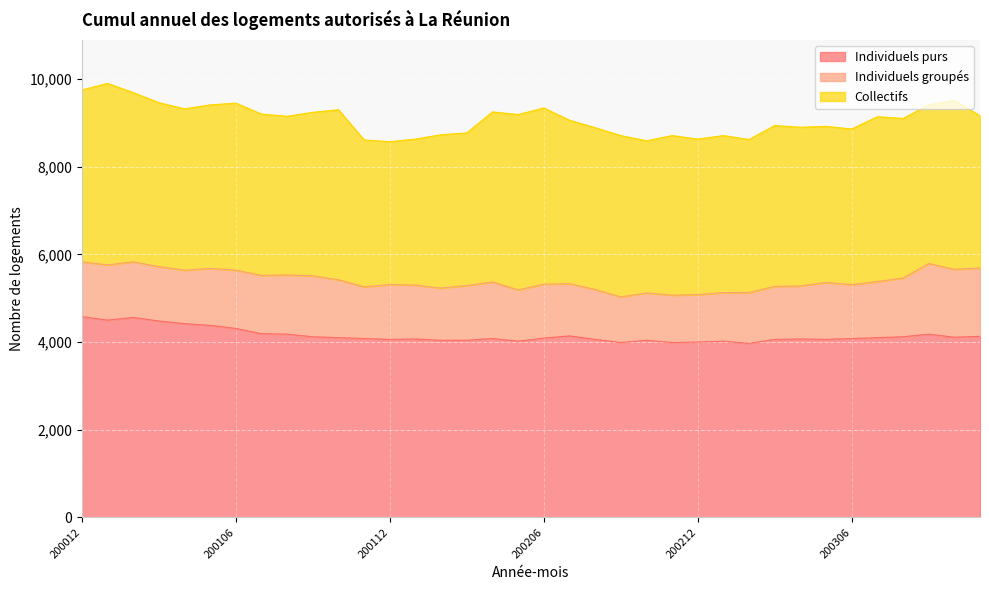

Reading left to right, extract all data points from this chart.

Individuels purs: 4580	4500	4560	4480	4420	4380	4310	4190	4180	4120	4100	4080	4060	4070	4040	4040	4080	4020	4090	4140	4060	3990	4040	3990	4000	4020	3970	4060	4070	4060	4080	4100	4120	4180	4110	4130
Individuels groupés: 1250	1260	1270	1240	1220	1300	1330	1330	1350	1390	1320	1180	1250	1230	1190	1250	1290	1170	1230	1190	1140	1040	1080	1080	1080	1110	1160	1210	1210	1300	1230	1280	1340	1610	1550	1560
Collectifs: 3920	4140	3860	3740	3680	3730	3810	3680	3620	3730	3880	3350	3260	3330	3500	3480	3880	4000	4020	3730	3690	3680	3470	3640	3550	3580	3490	3670	3620	3560	3550	3760	3640	3620	3850	3470